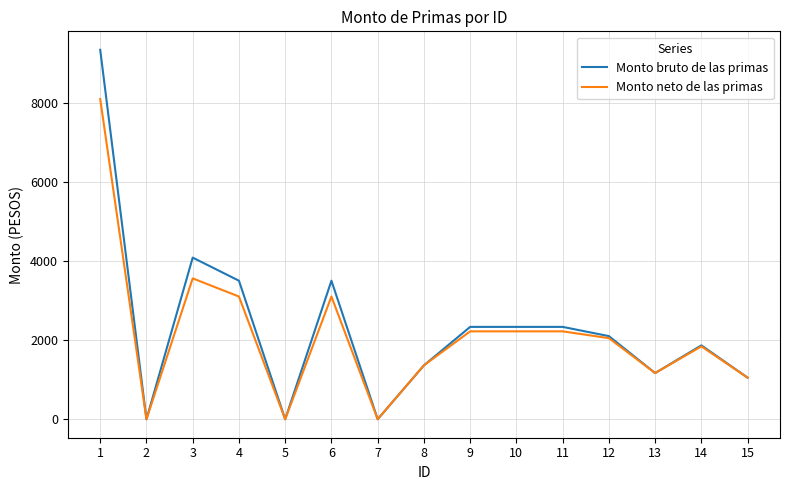

The value of Monto neto de las primas at 3 is 3559.0. True or false?

True